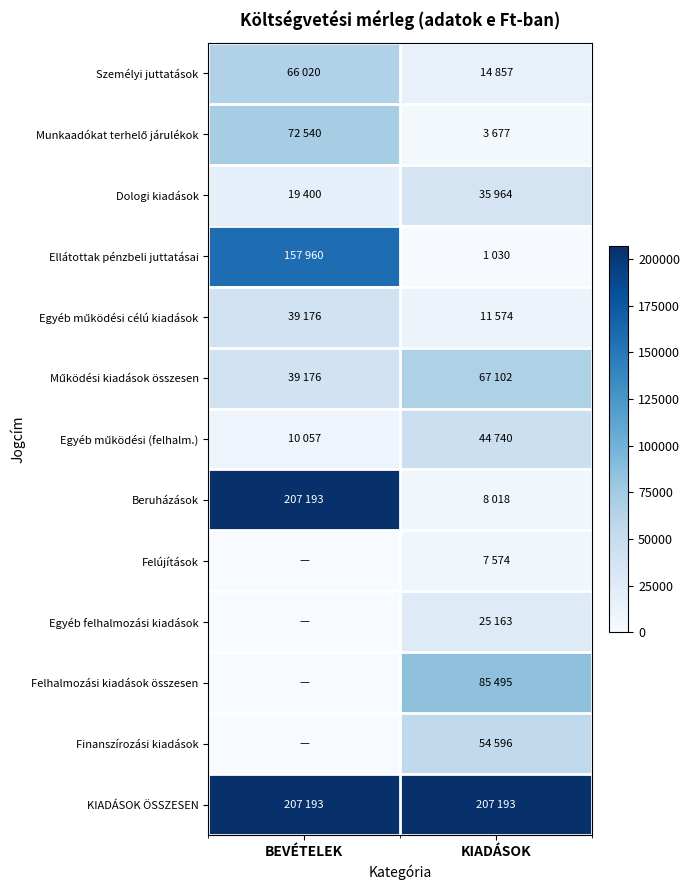

Rank the series at BEVÉTELEK from highest to lowest value.

Beruházások, KIADÁSOK ÖSSZESEN, Ellátottak pénzbeli juttatásai, Munkaadókat terhelő járulékok, Személyi juttatások, Egyéb működési célú kiadások, Működési kiadások összesen, Dologi kiadások, Egyéb működési (felhalm.), Felújítások, Egyéb felhalmozási kiadások, Felhalmozási kiadások összesen, Finanszírozási kiadások